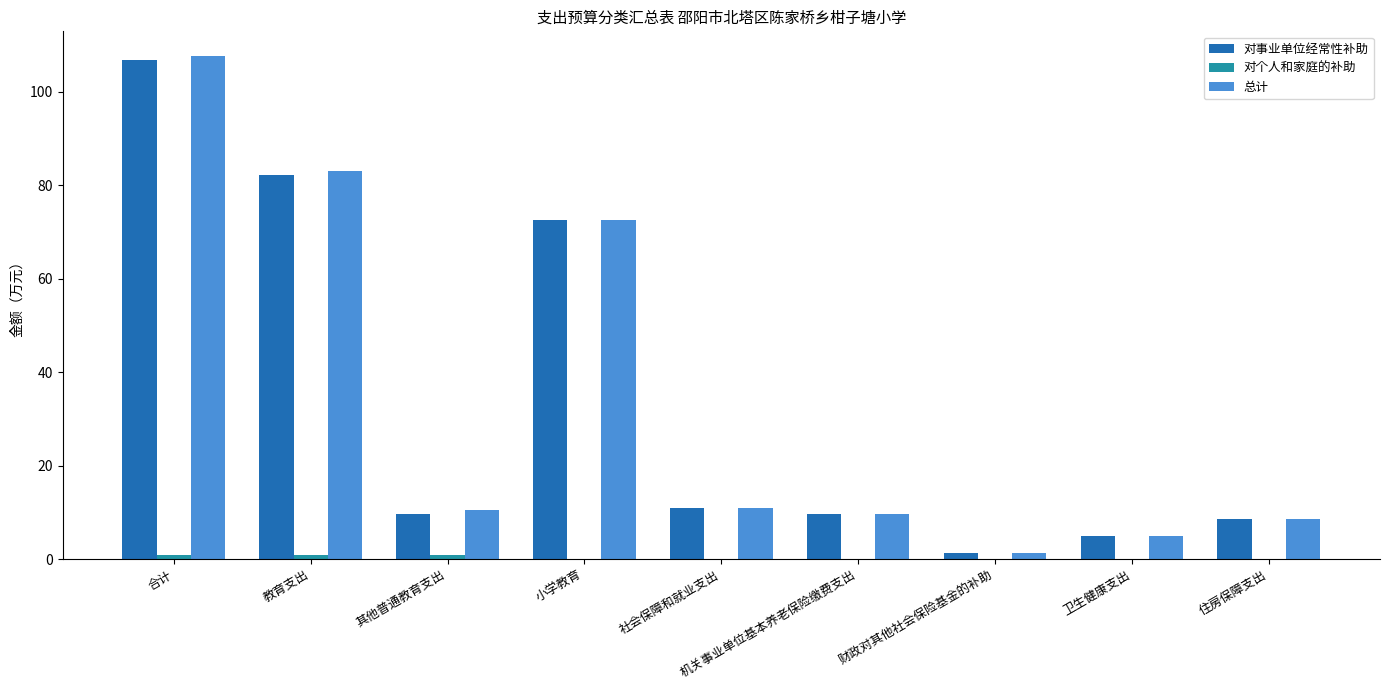

How many groups of bars are there?

9